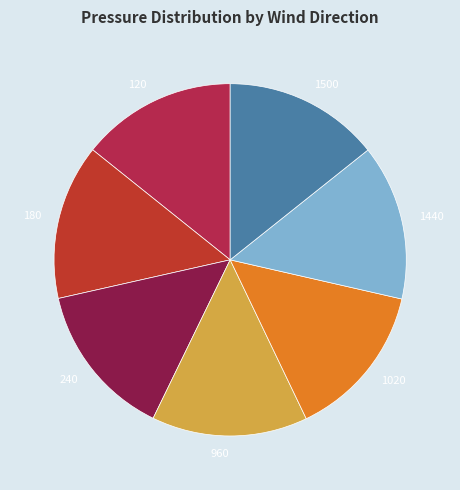

Is it true that 1440 is 7% of the pie?

False